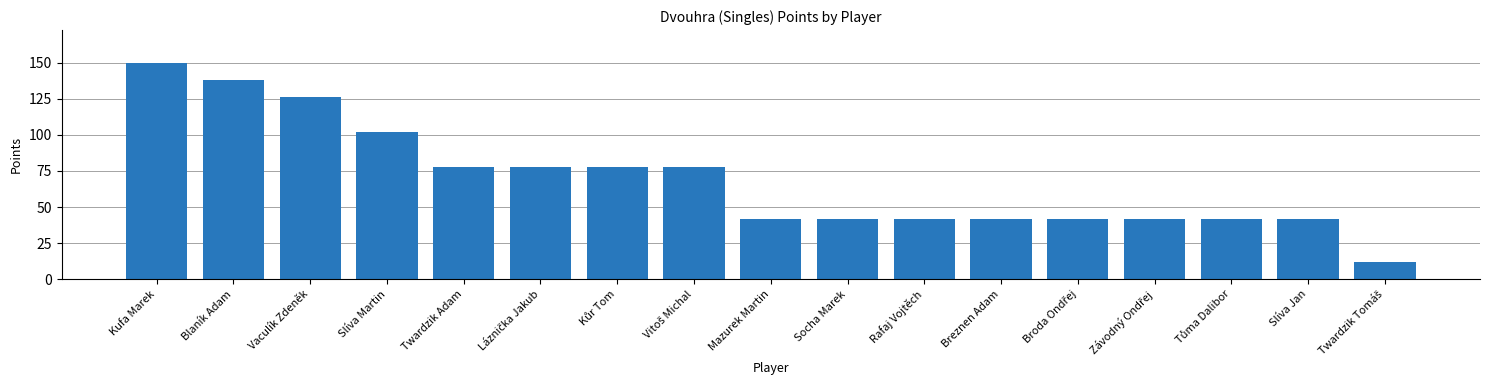

What is the difference between the maximum and minimum values?

138